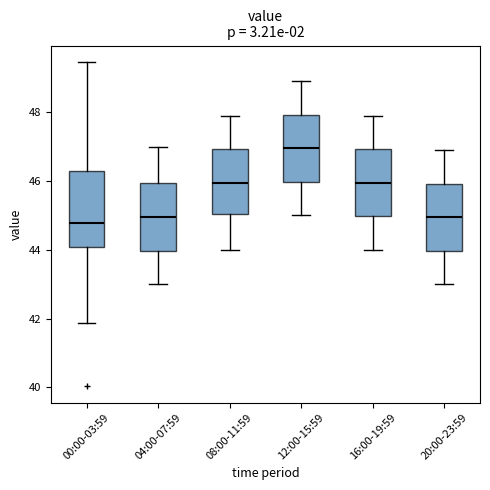

Comparing the boxes themselves (not the whiskers), which one is the tallest?

00:00-03:59